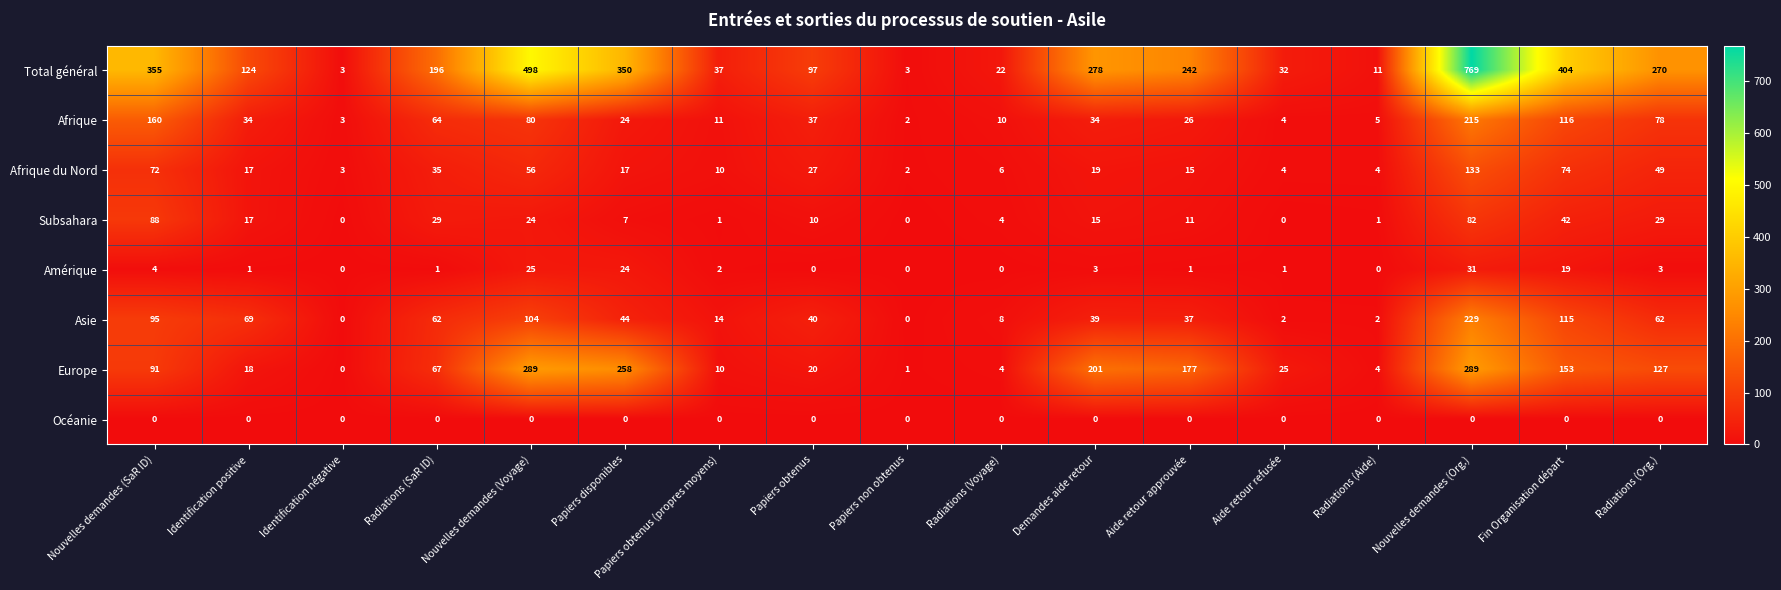

What is the maximum value shown in the chart?

769